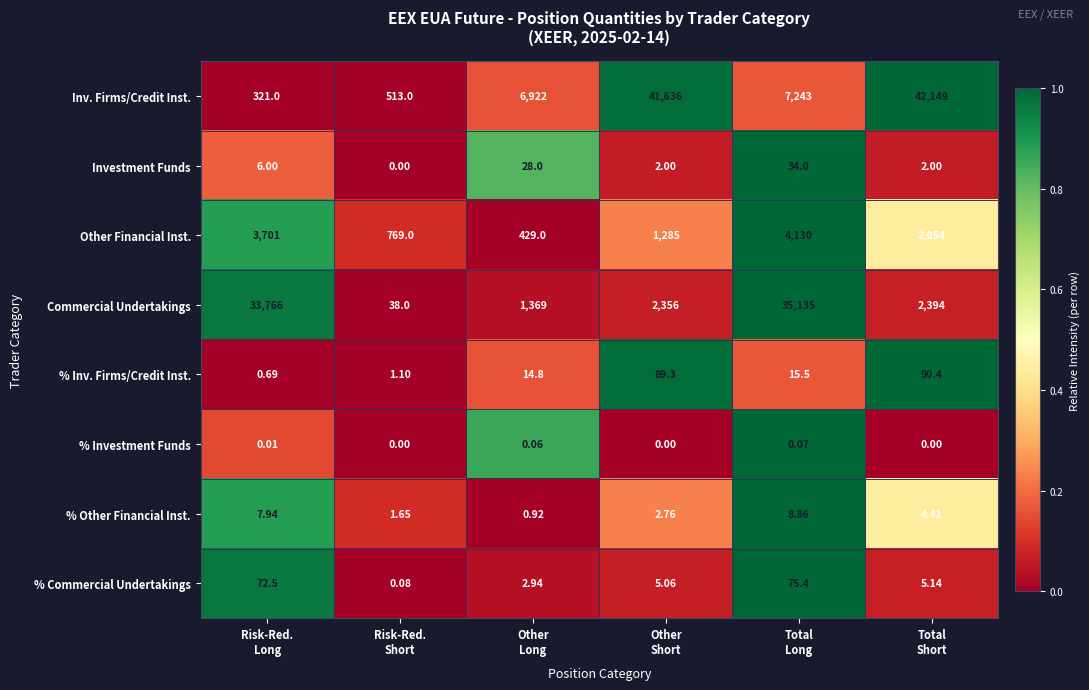

Which series has the largest range (max minus min)?

Inv. Firms/Credit Inst.